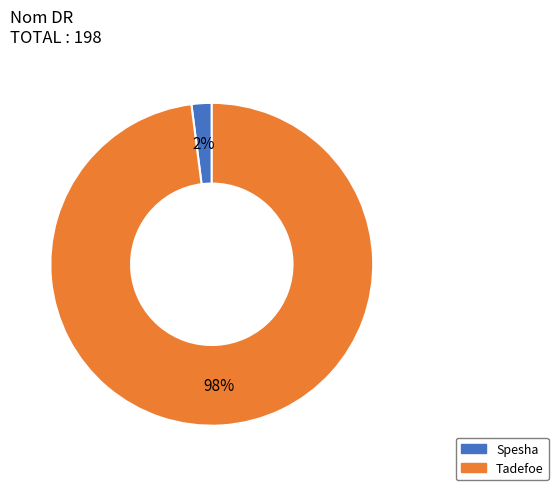

True or false: Spesha accounts for 2% of the total.

True